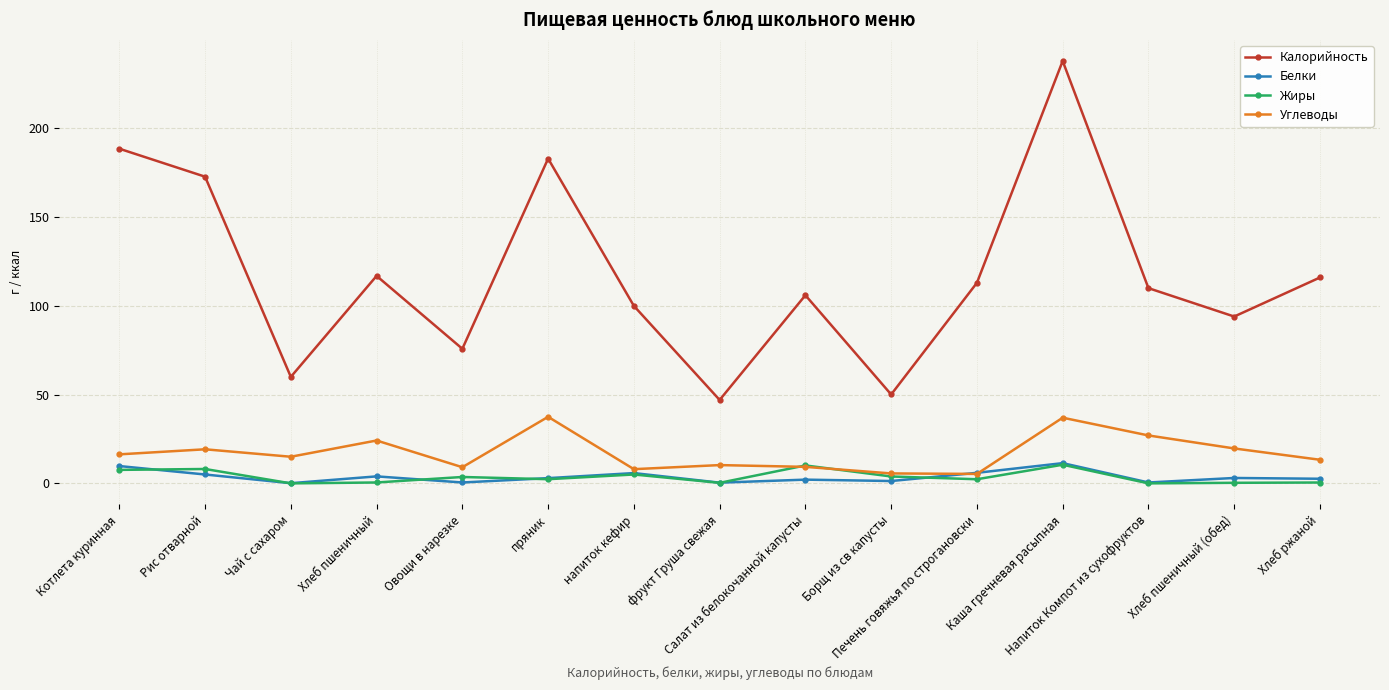

At which category does Калорийность reach its first local valley?

Чай с сахаром